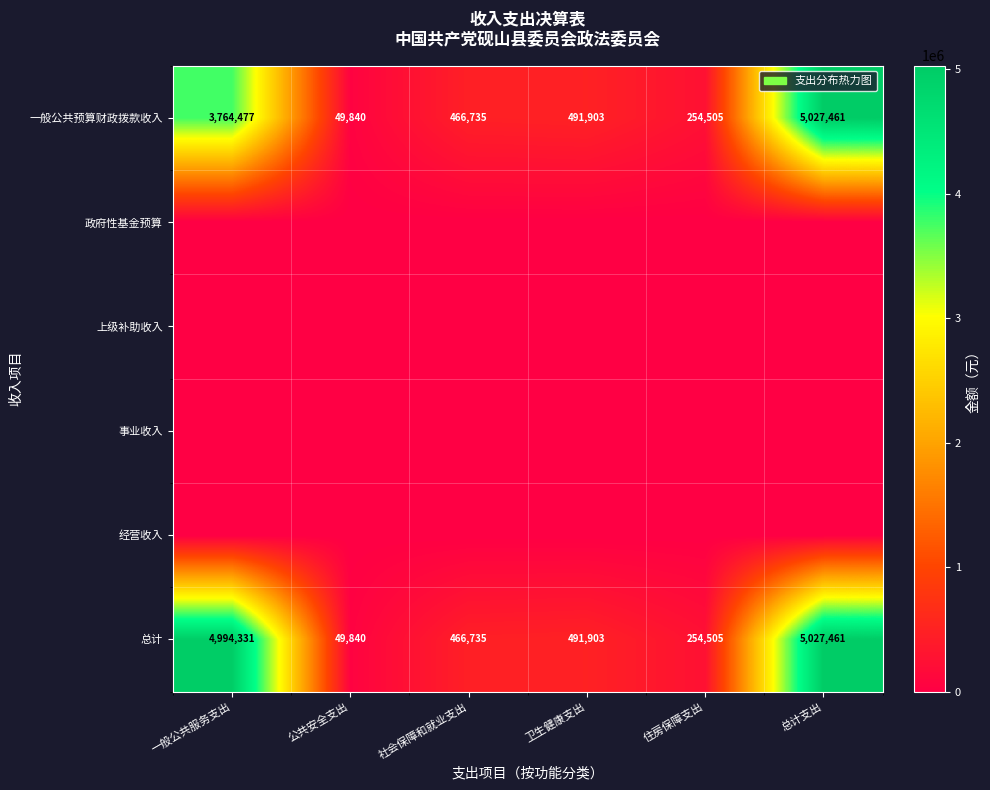

What is the difference between the highest and lowest values at 一般公共服务支出?

4994330.6